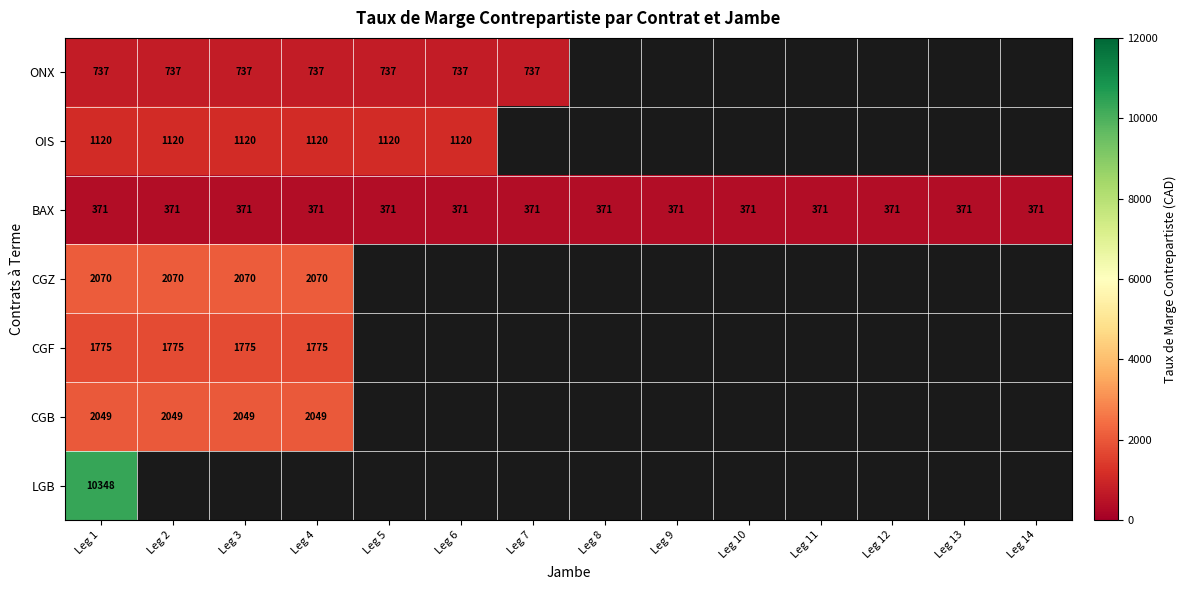

At which category is the sum across all series the highest?

Leg 1